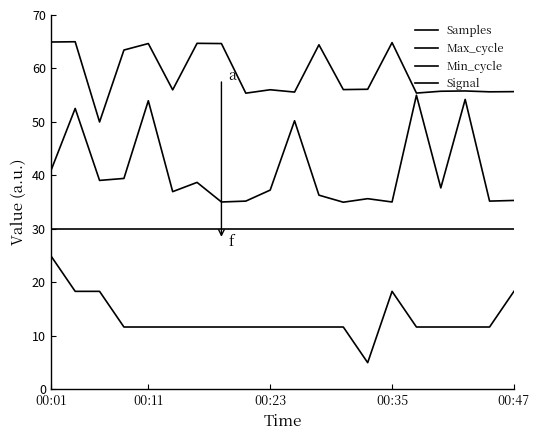

Does the chart have visible grid lines?

No